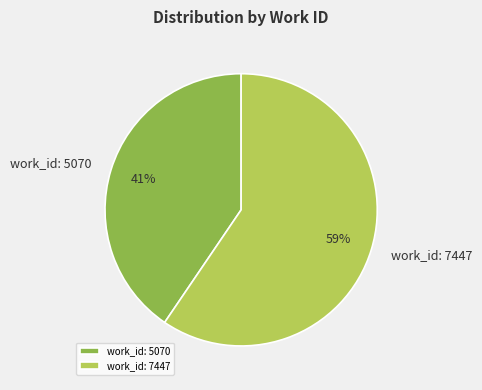

Does work_id: 7447 account for over 50% of the chart?

Yes